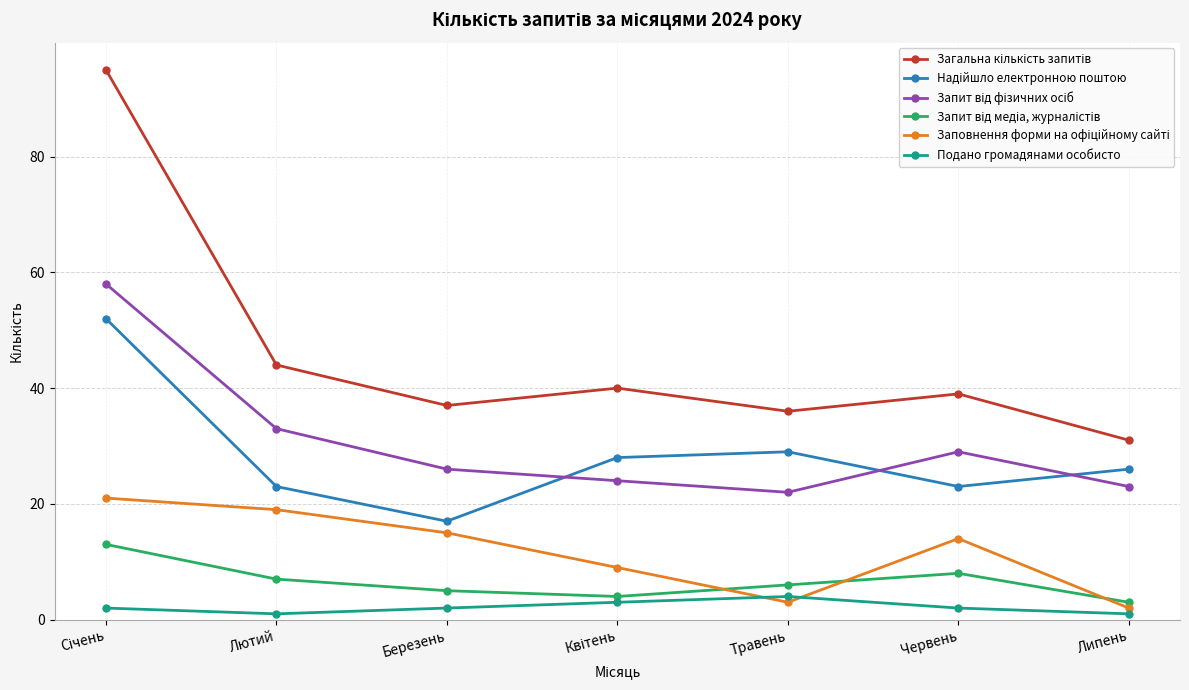

What is the spread (max minus min) of values at Червень?

37